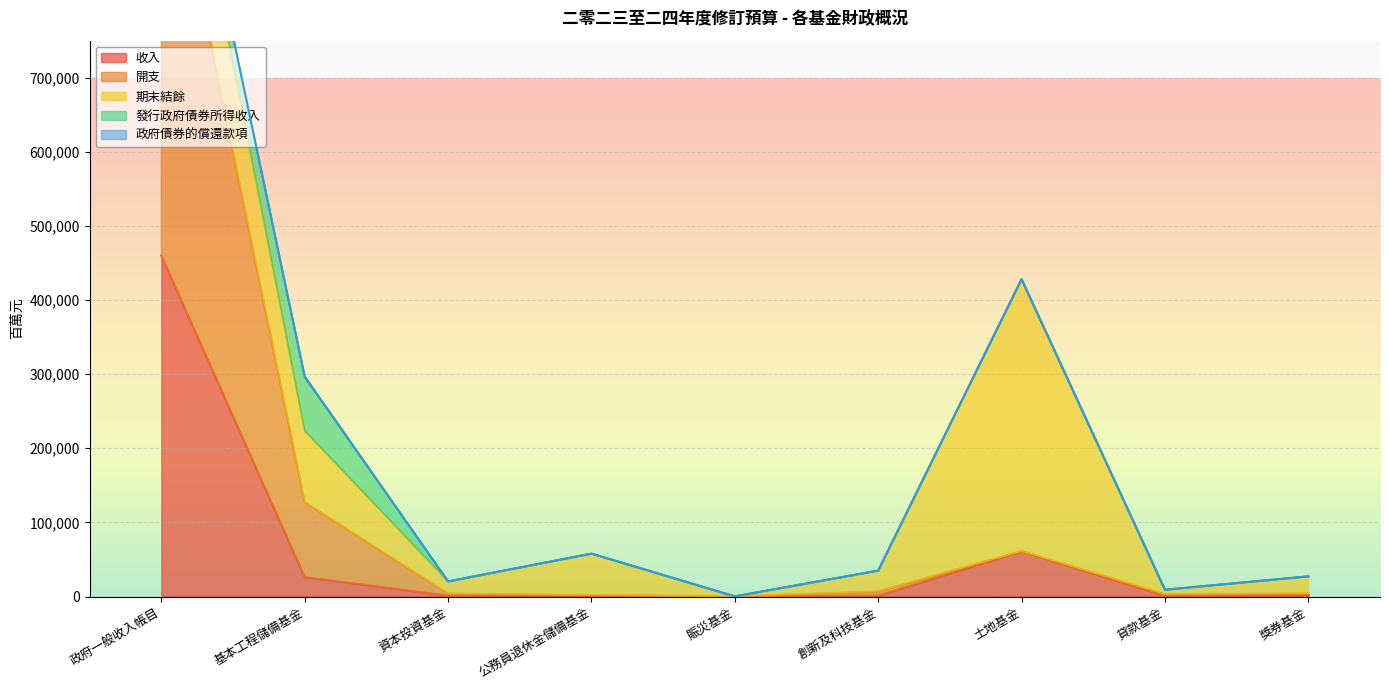

In 政府債券的償還款項, how many points are higher than both neighbors (excluding endpoints)?

1